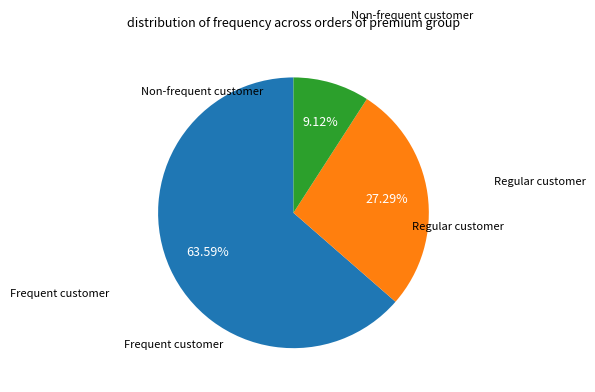

Does any single category account for the majority?

Yes